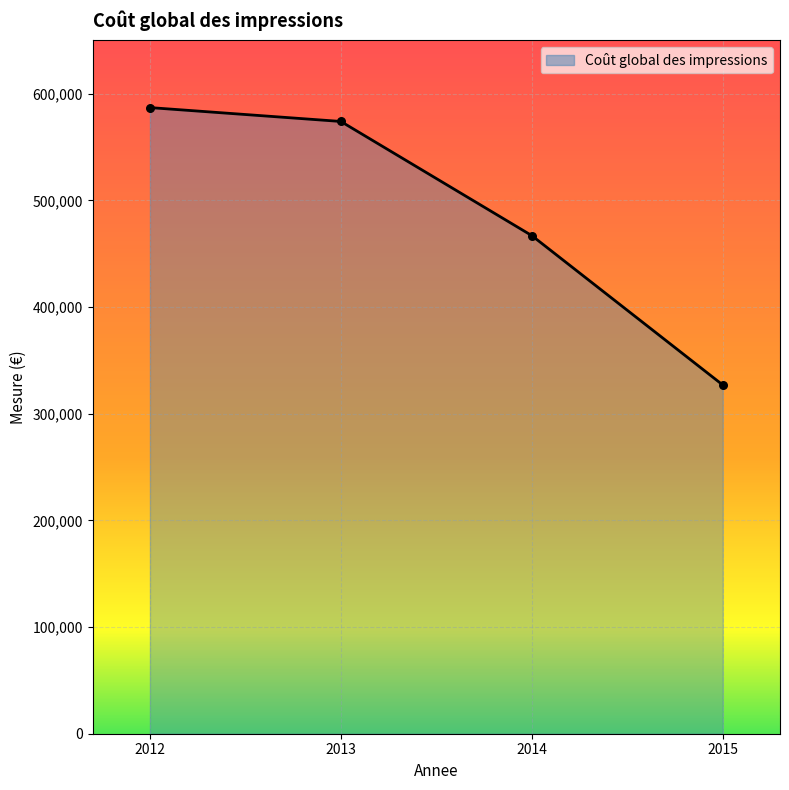

Which has a higher value, 2014 or 2013?

2013